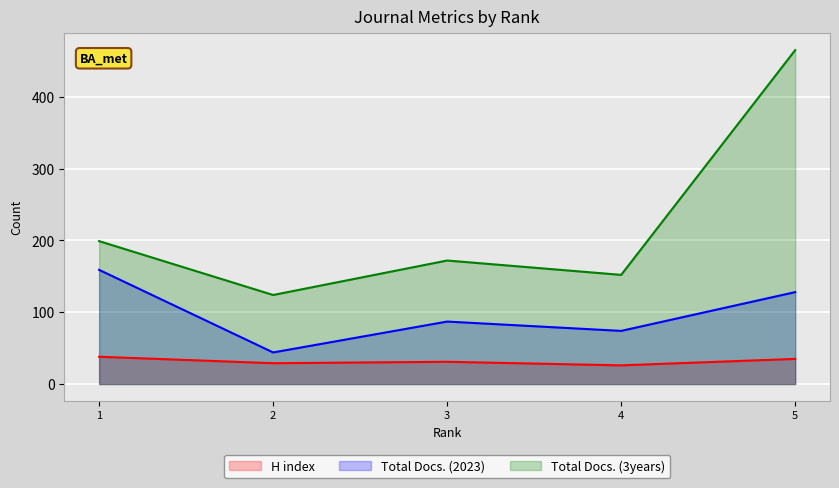

Between 3 and 1, which is larger?

1